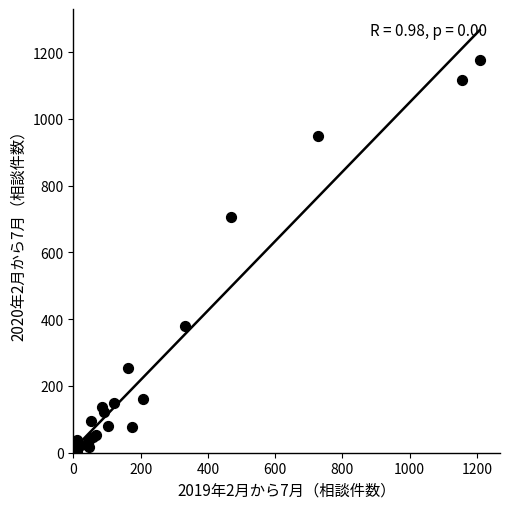

What Y value in the scatter plot is closest to 587?

707